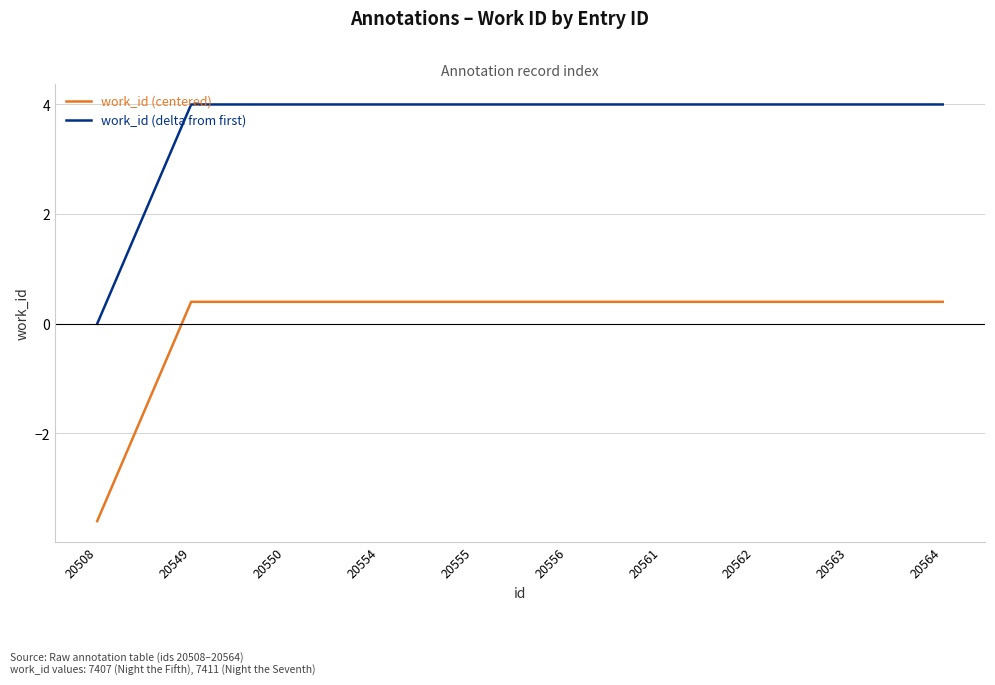

Reading left to right, extract all data points from this chart.

work_id (centered): -3.6	0.4	0.4	0.4	0.4	0.4	0.4	0.4	0.4	0.4
work_id (delta from first): 0.0	4.0	4.0	4.0	4.0	4.0	4.0	4.0	4.0	4.0